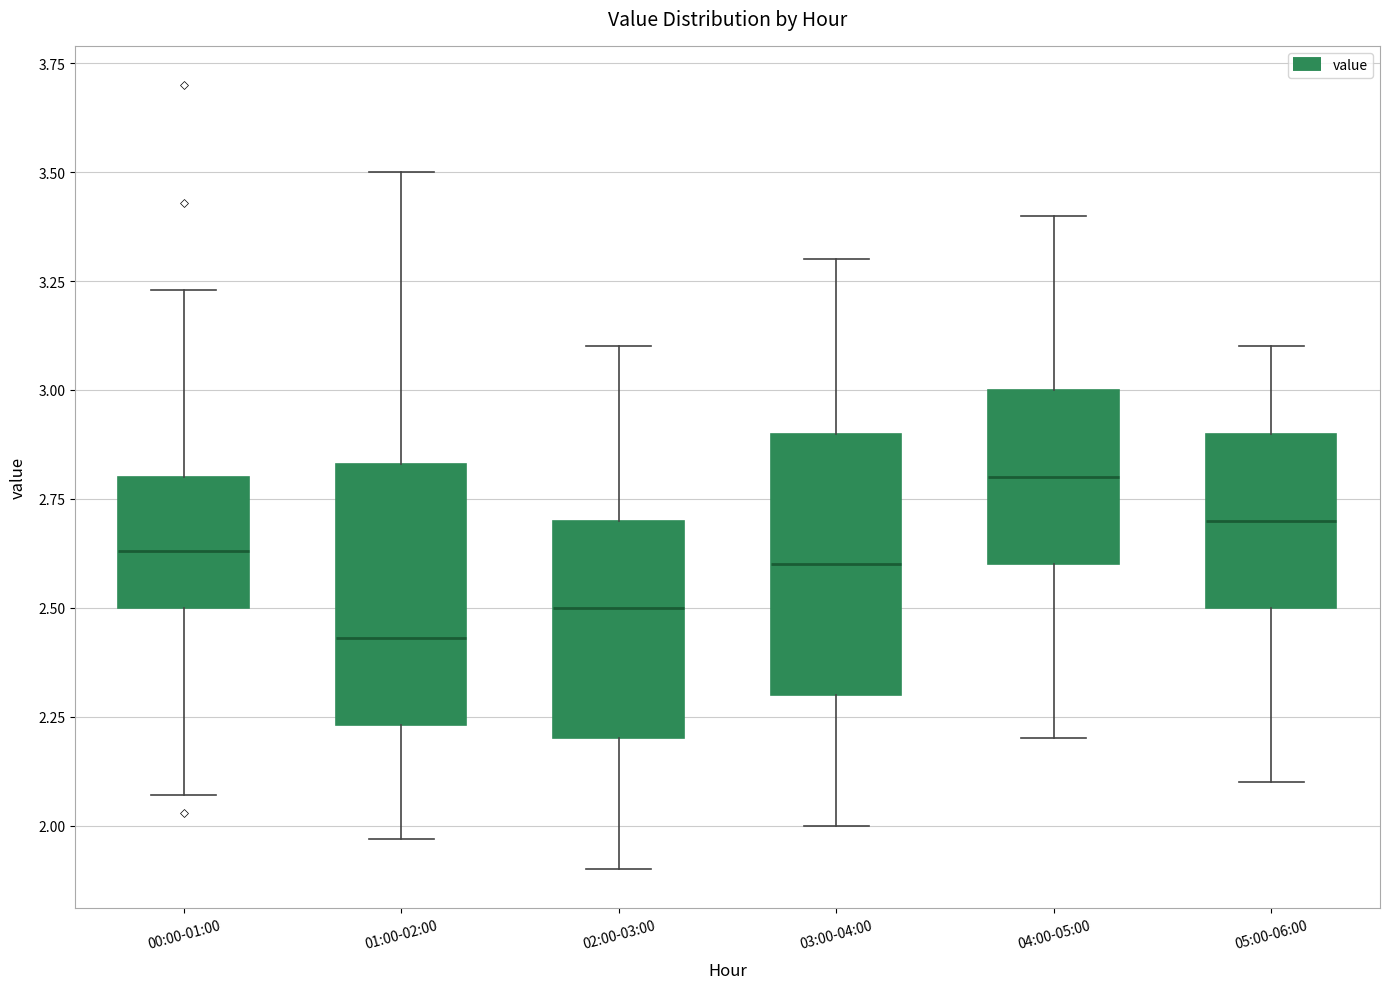

Where is the upper edge of the box for 00:00-01:00 on the y-axis? The values are not printed on the chart, so give them approximately, as read against the axis.

2.80